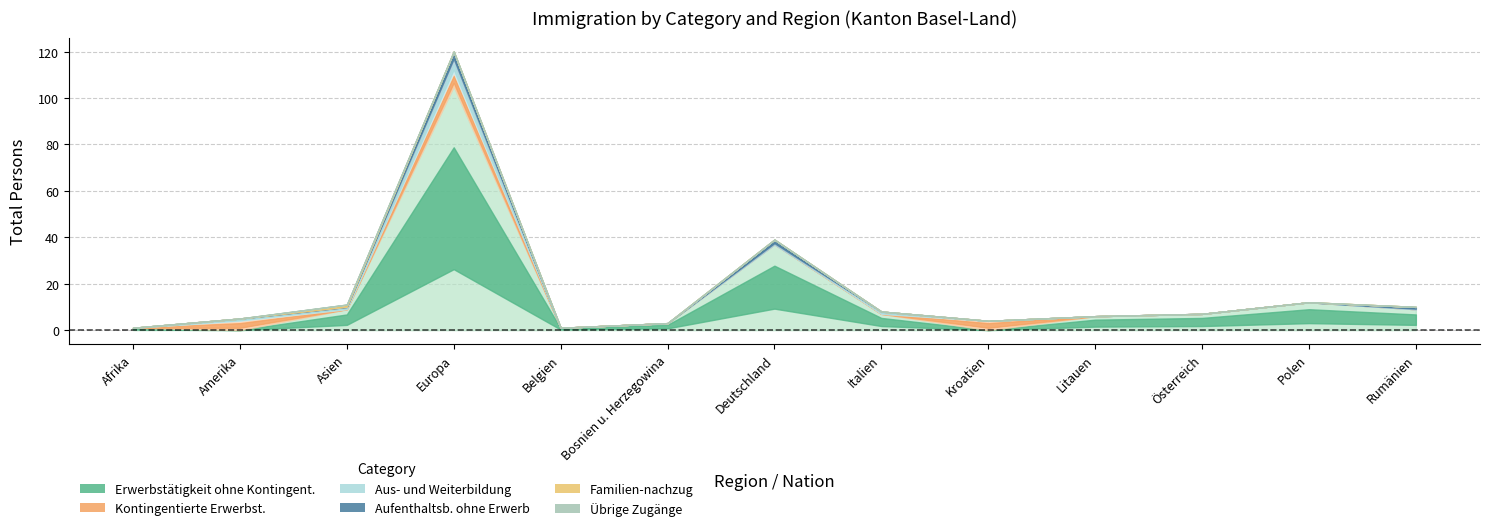

What is the label of the 3rd point from the left?

Asien